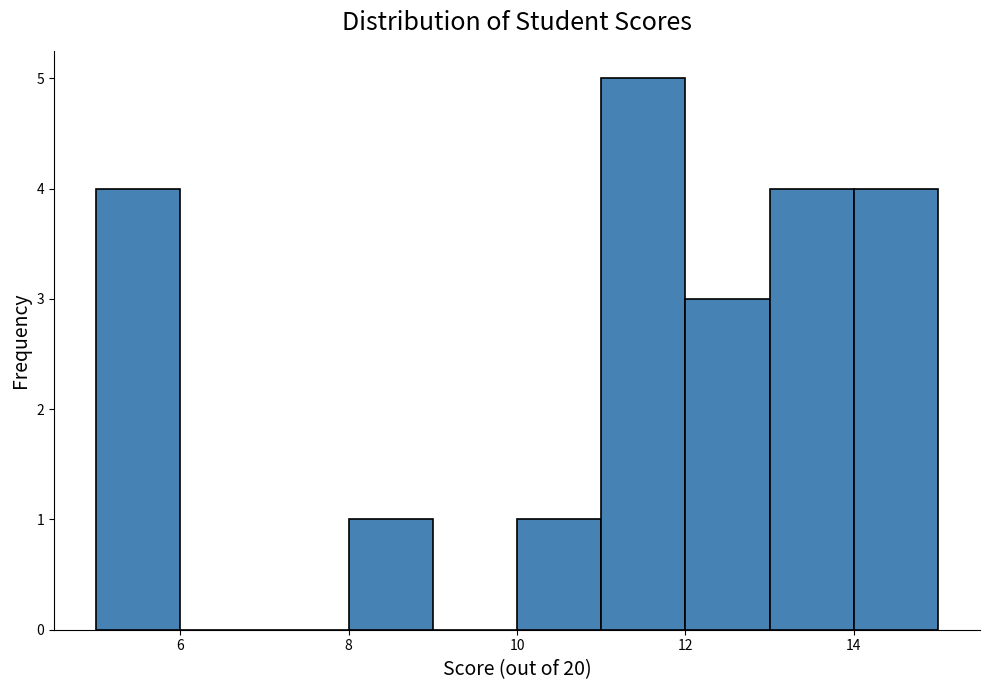

Which range on the x-axis has the tallest bar?

11 to 12